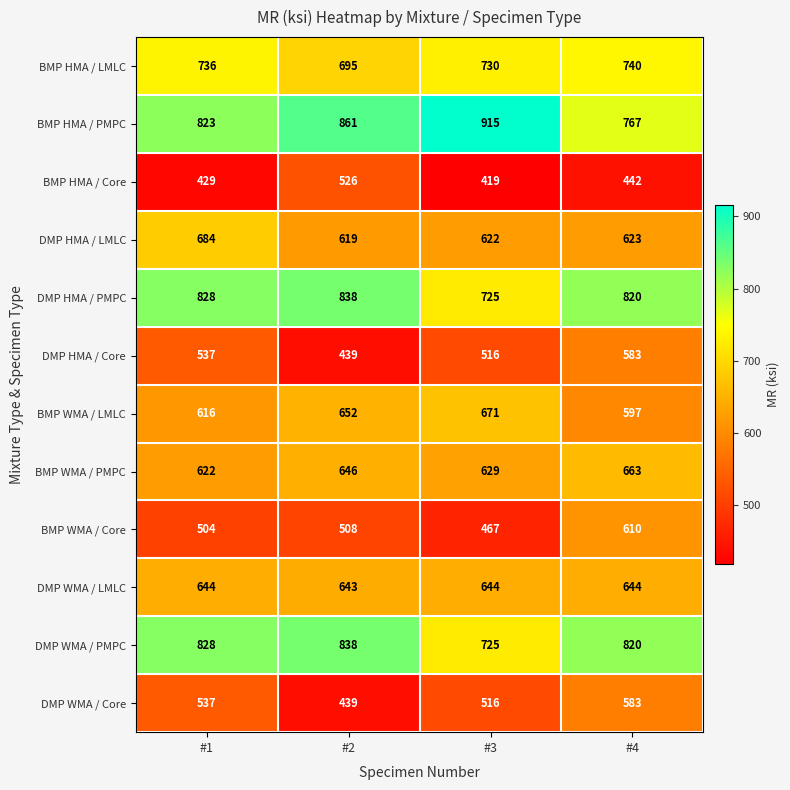

Which series has the largest range (max minus min)?

BMP HMA / PMPC